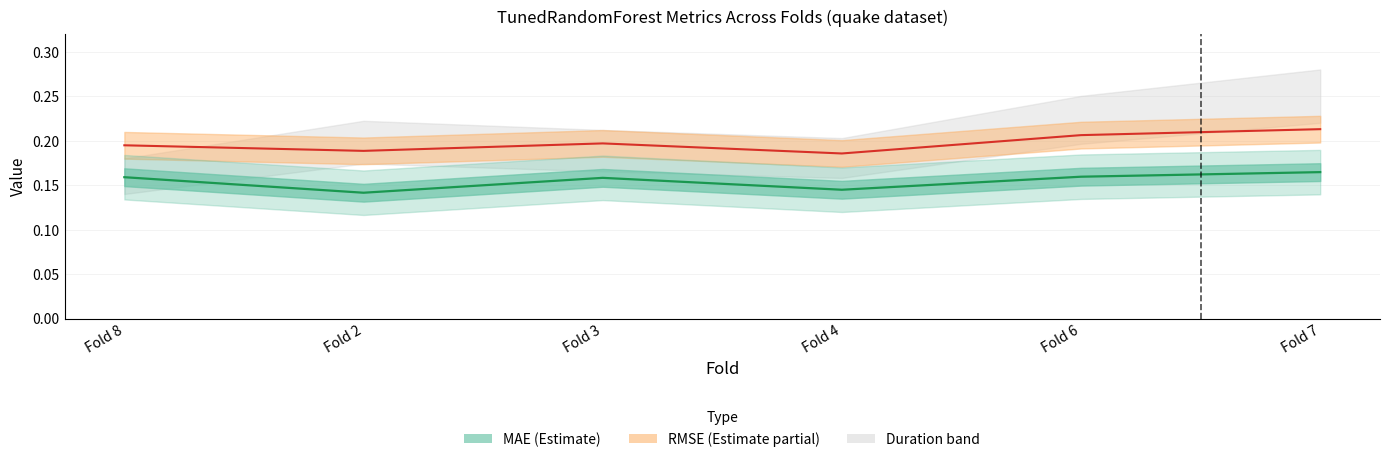

True or false: mae and rmse intersect in this chart.

False